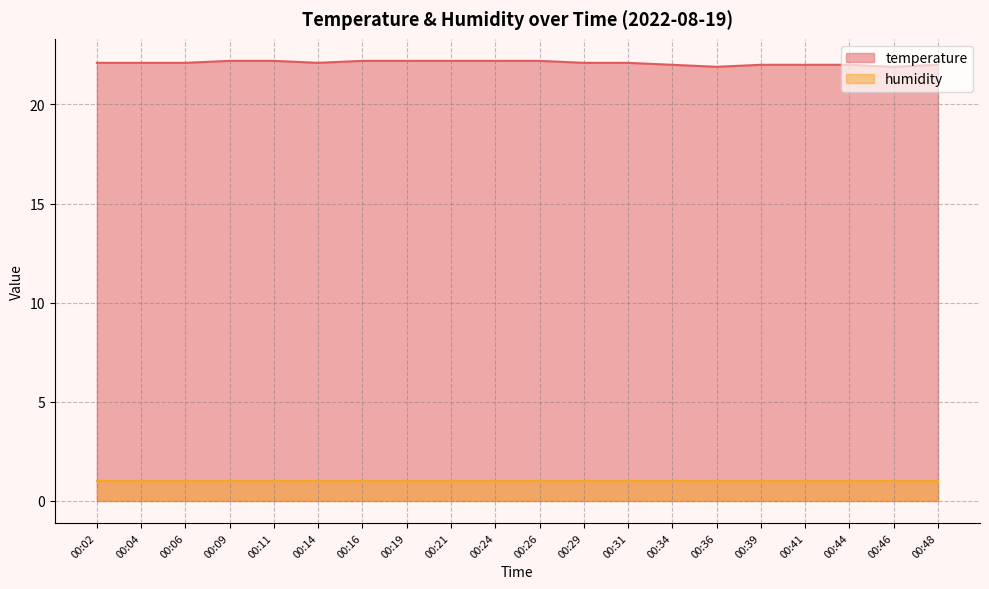

What is the value of the 14th point from the left?

22.0